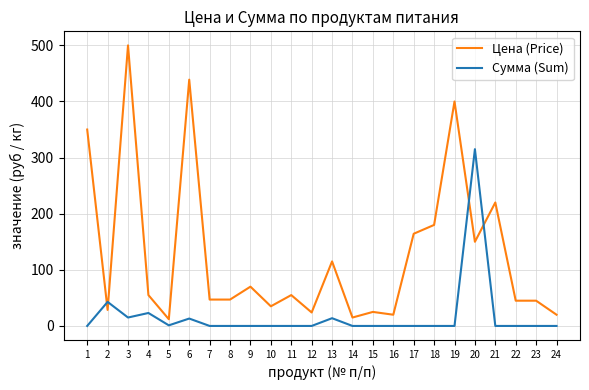

Which series has the widest spread of values?

Цена (Price)